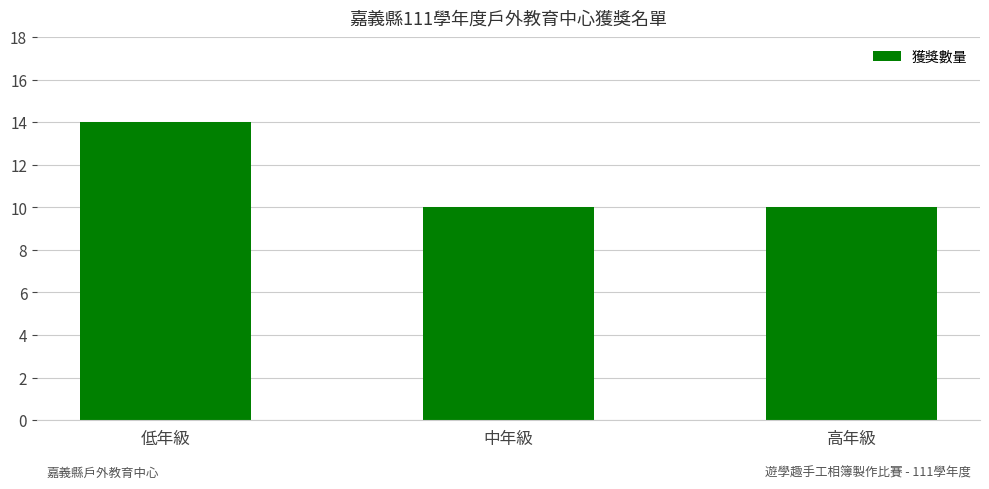

What is the difference between the maximum and minimum values?

4